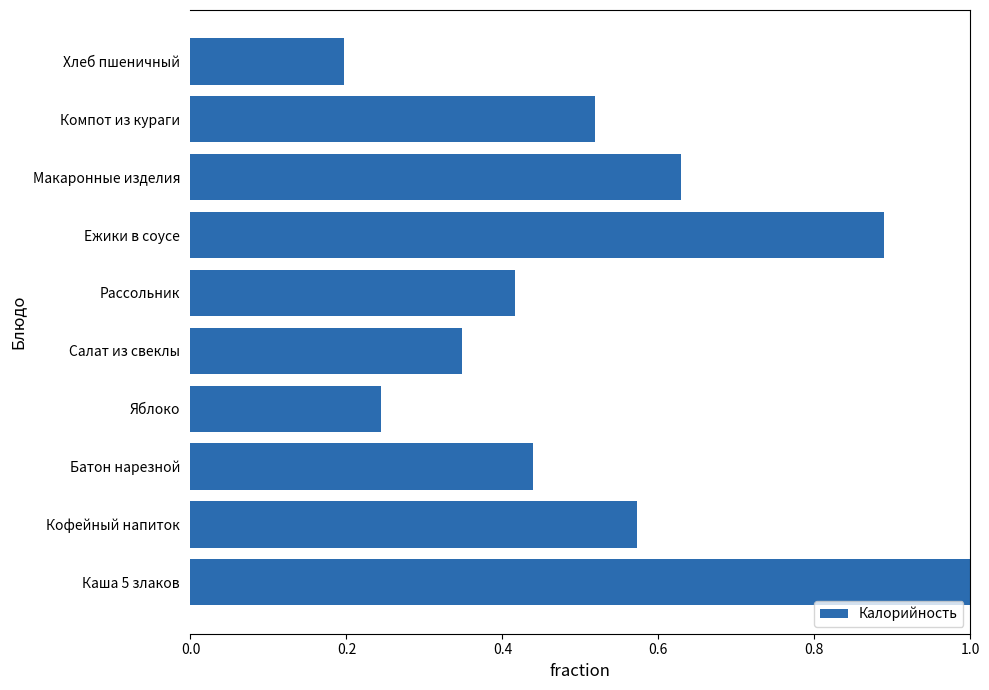

Where is the data nearest to the value 0?

Хлеб пшеничный